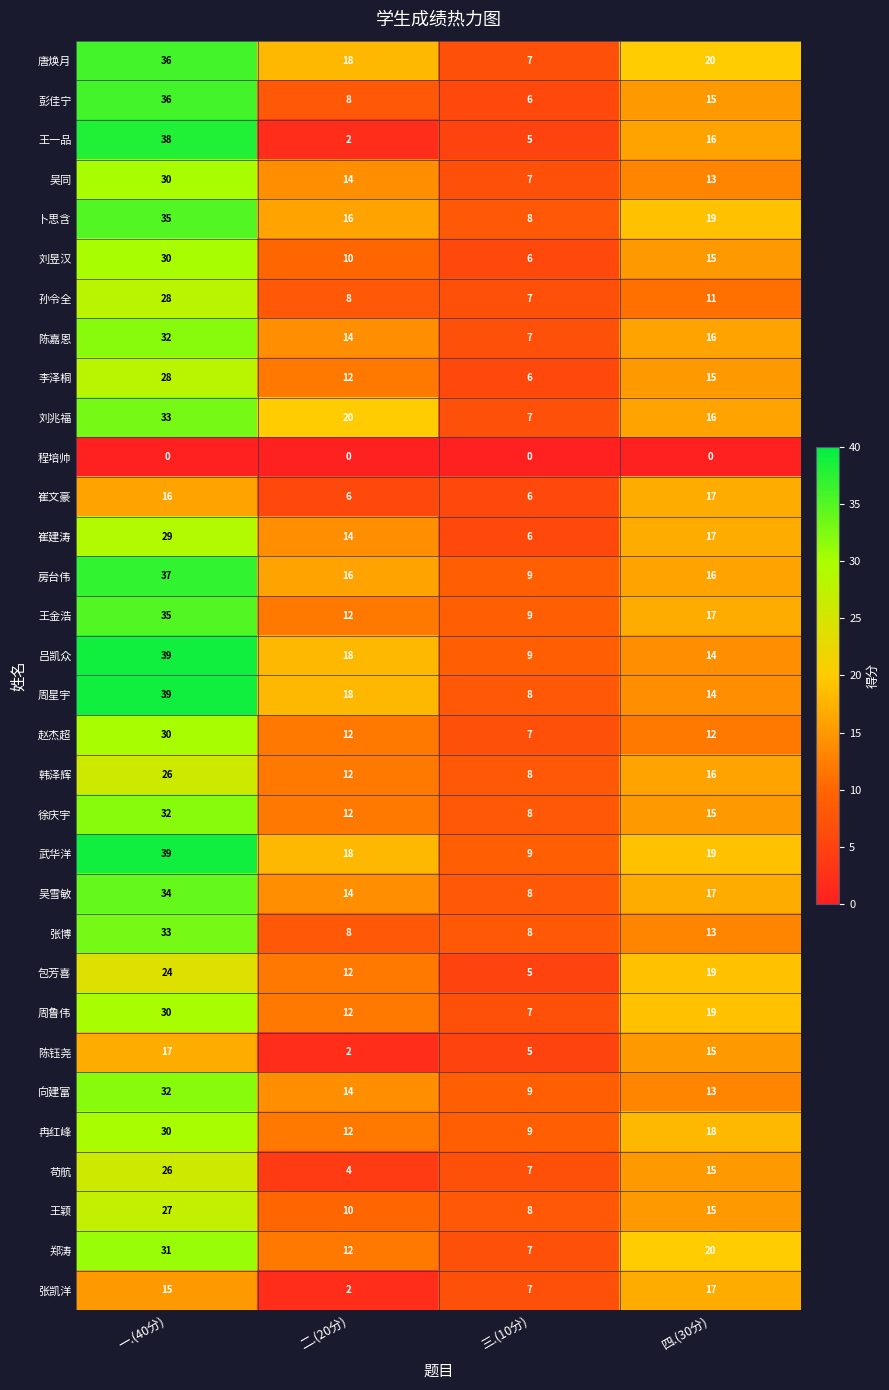

True or false: 李泽桐 has a value of 12 at 二.(20分).

True